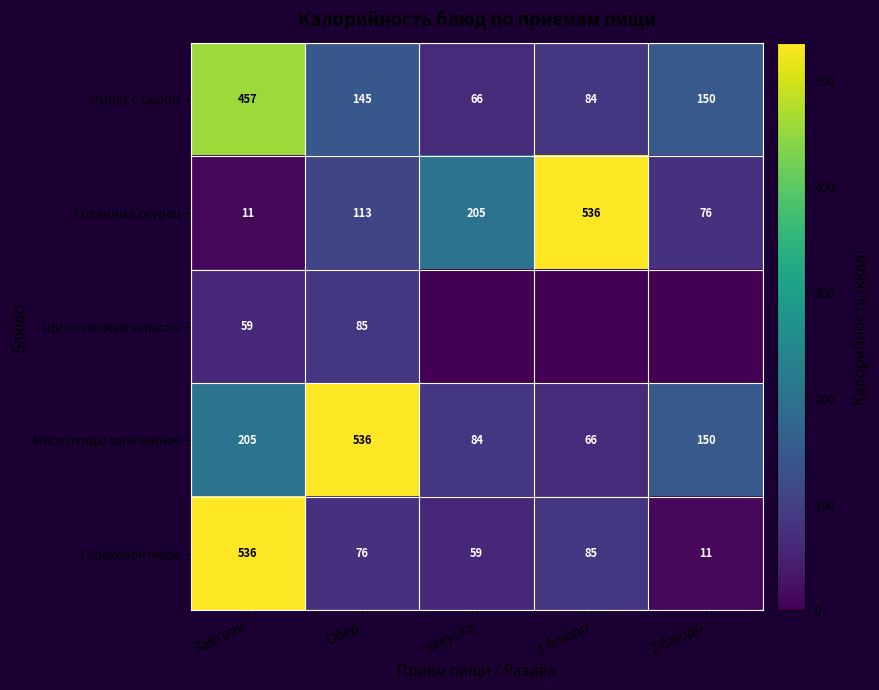

List the labels in order of Омлет с сыром value, largest first.

Завтрак, 2 блюдо, Обед, 1 блюдо, закуска